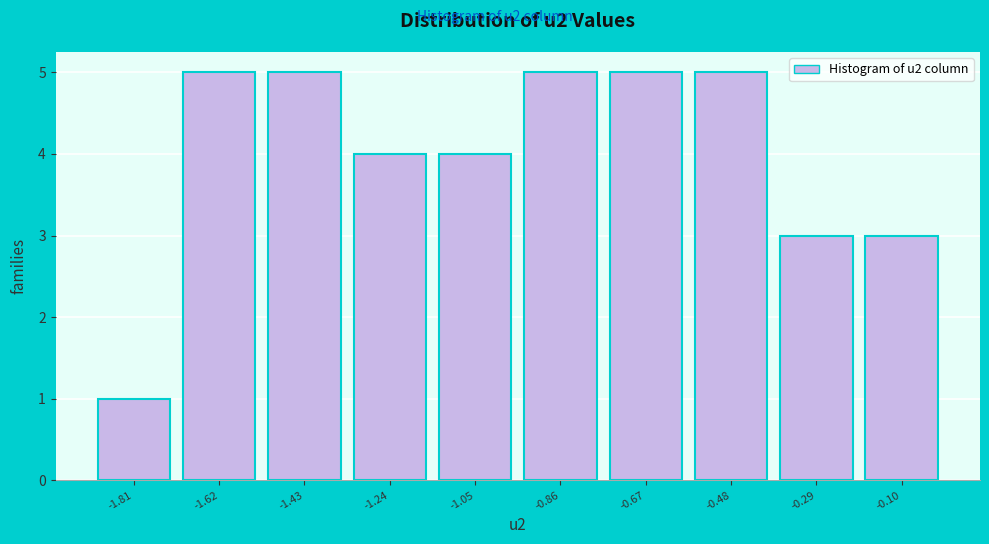

Reading left to right, transcribe this chart: for each bar, give the range it covers on the x-axis and its height. Neither the bar edges nor the heights are printed on the chart, so give them approximately, as read against the axes.

-1.90 to -1.72: 1
-1.72 to -1.52: 5
-1.52 to -1.34: 5
-1.34 to -1.14: 4
-1.14 to -0.96: 4
-0.96 to -0.76: 5
-0.76 to -0.58: 5
-0.58 to -0.38: 5
-0.38 to -0.20: 3
-0.20 to 0.00: 3